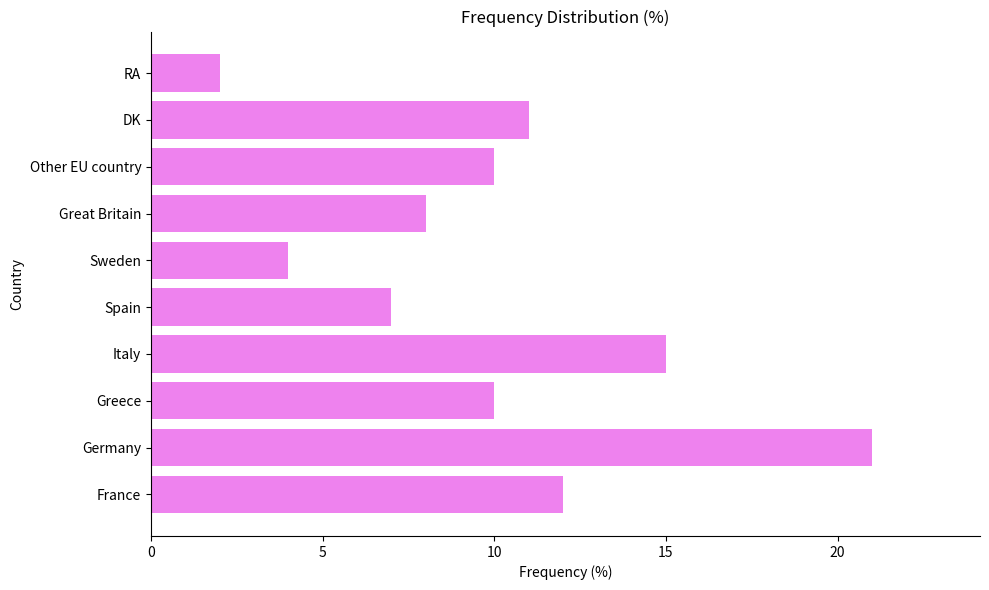

What is the maximum value shown in the chart?

21